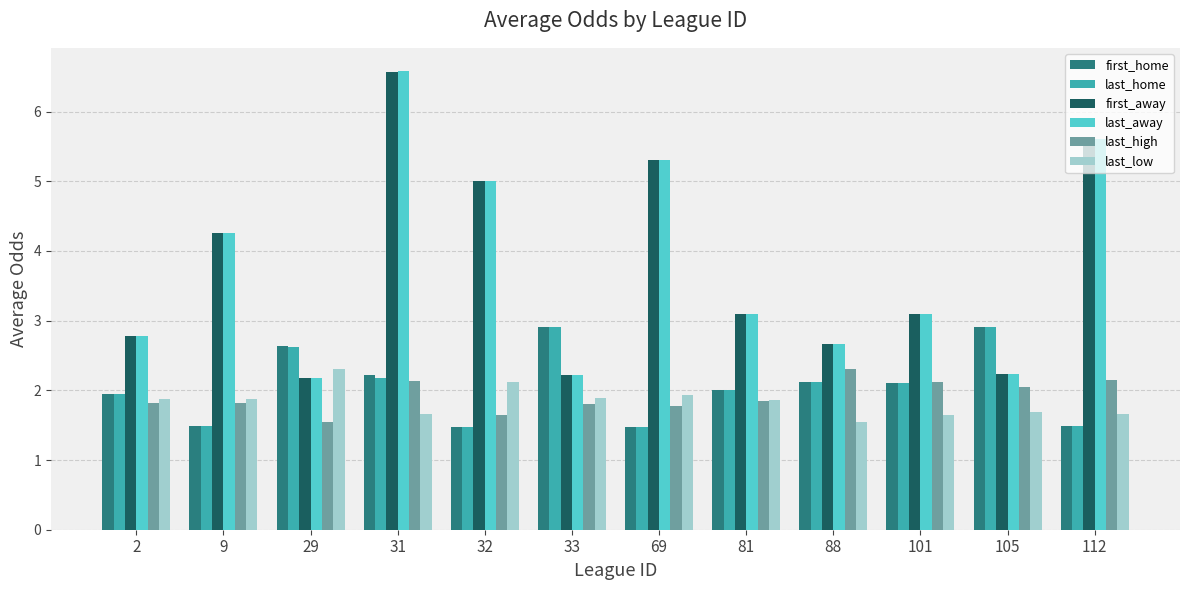

What is the difference between the highest and lowest values at 88?

1.1